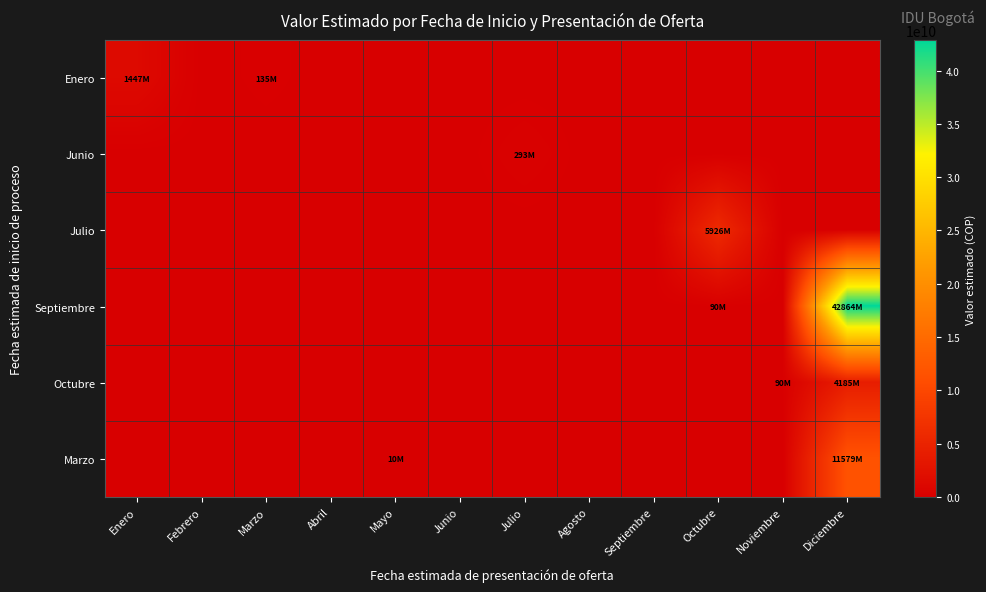

Rank the series by their maximum value, from lowest to highest.

Junio, Enero, Octubre, Julio, Marzo, Septiembre